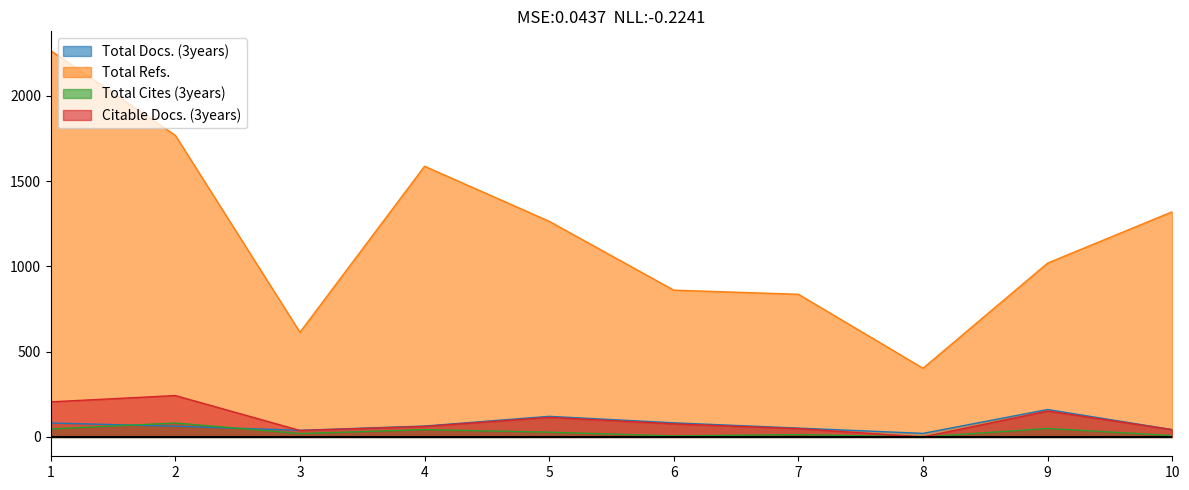

List the series in order of their peak value, highest first.

Total Refs., Citable Docs. (3years), Total Docs. (3years), Total Cites (3years)